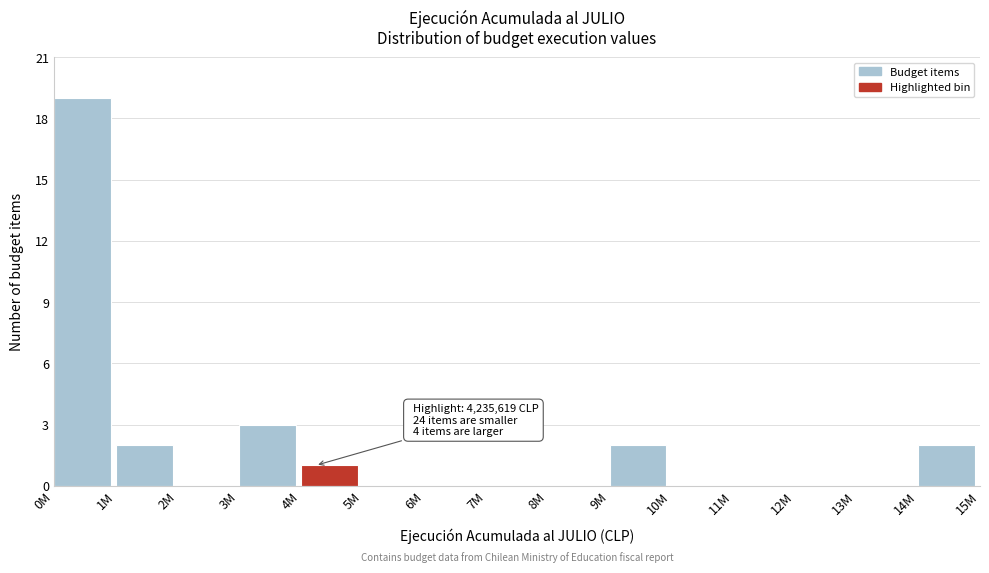

Reading left to right, list all the values displayed in this chart.

0M=19	1M=2	2M=0	3M=3	4M=1	5M=0	6M=0	7M=0	8M=0	9M=2	10M=0	11M=0	12M=0	13M=0	14M=2